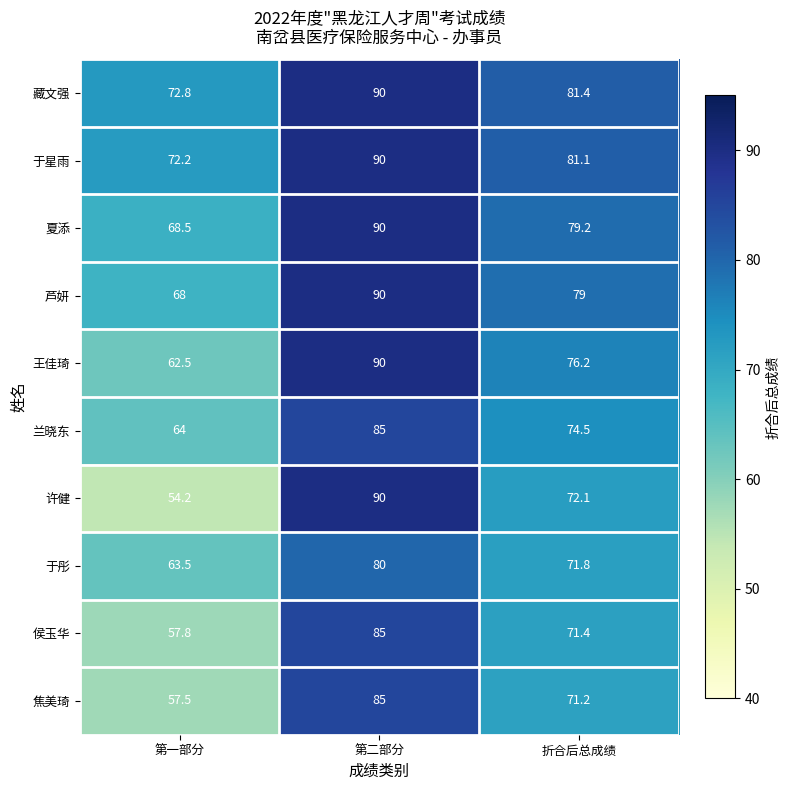

Which series has the largest total across all categories?

藏文强